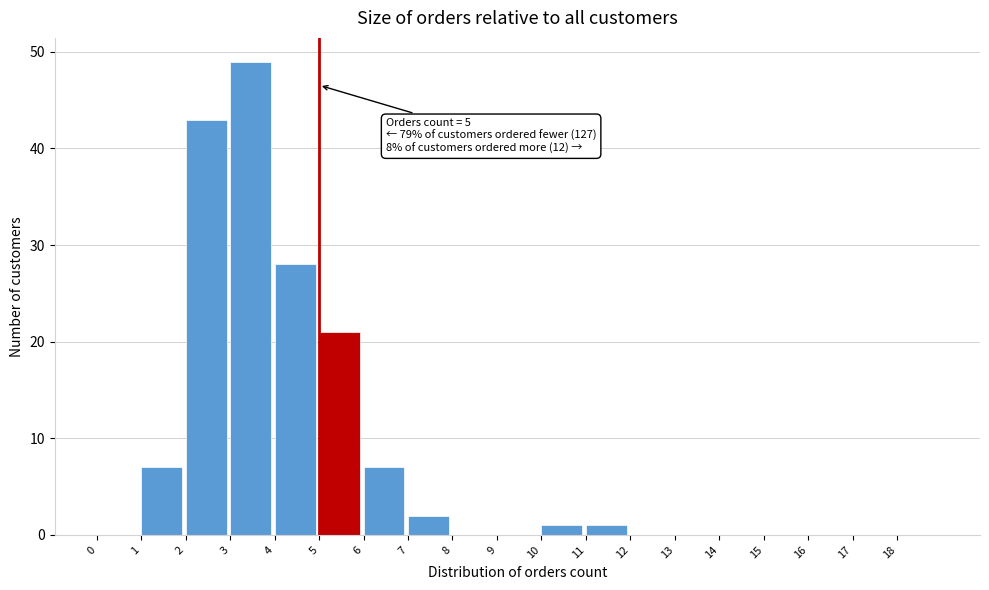

Over which range of the x-axis is the bar tallest?

3 to 4